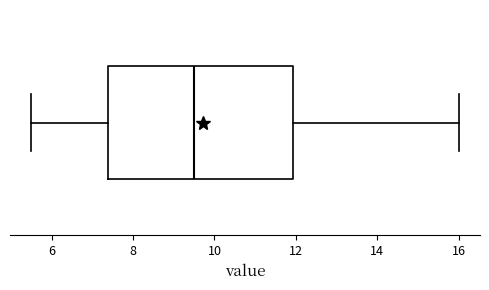

Where is the left edge of the box on the x-axis? The values are not printed on the chart, so give them approximately, as read against the axis.

7.4